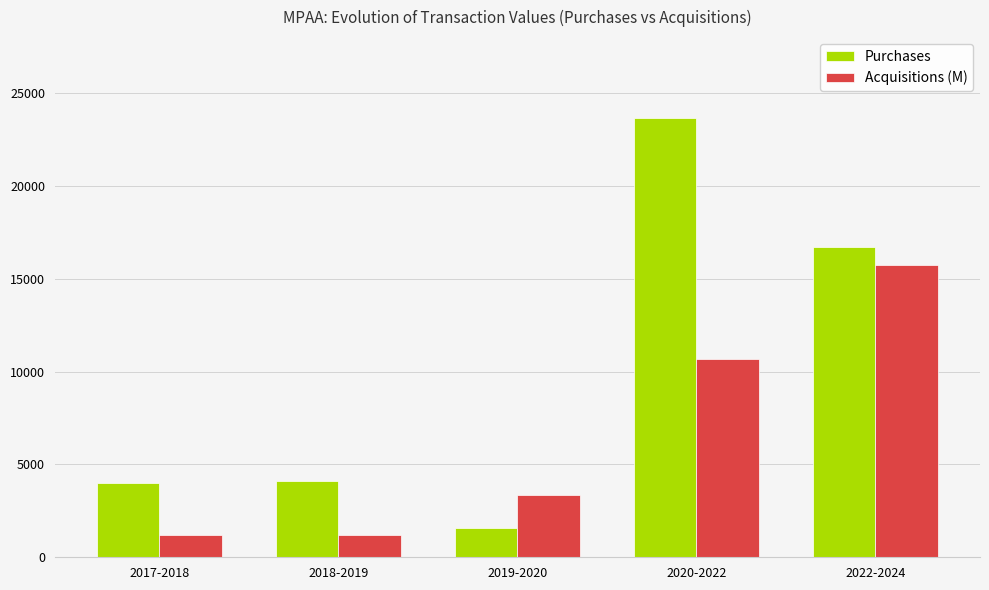

True or false: Acquisitions (M) has a value of 267 at 2017-2018.

False